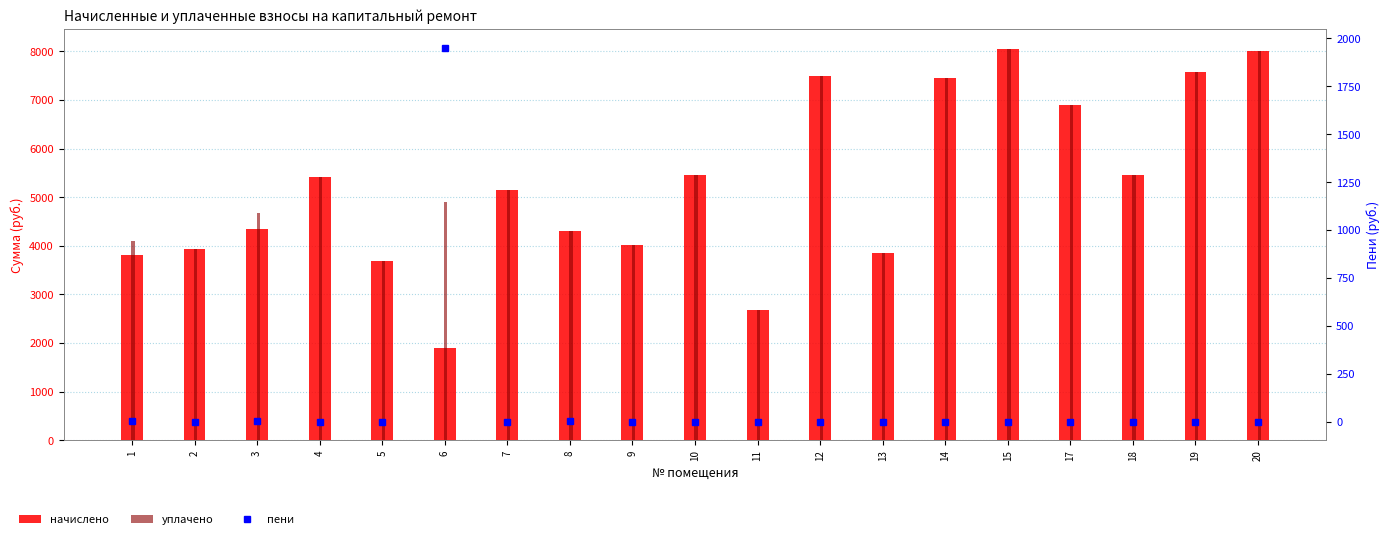

Which series changed the most between 1 and 11?

уплачено